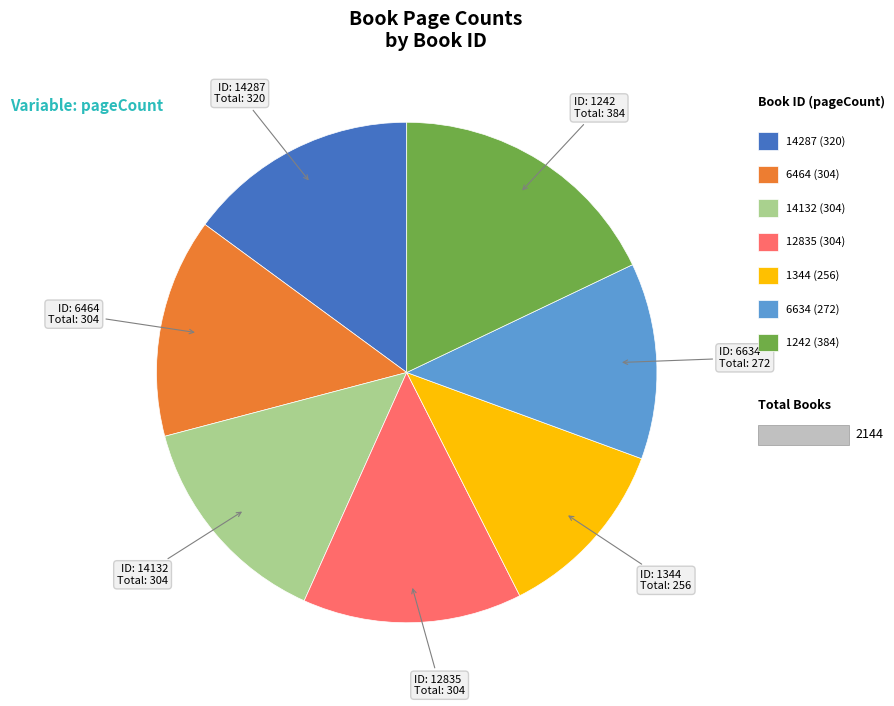

Does any single category account for the majority?

No